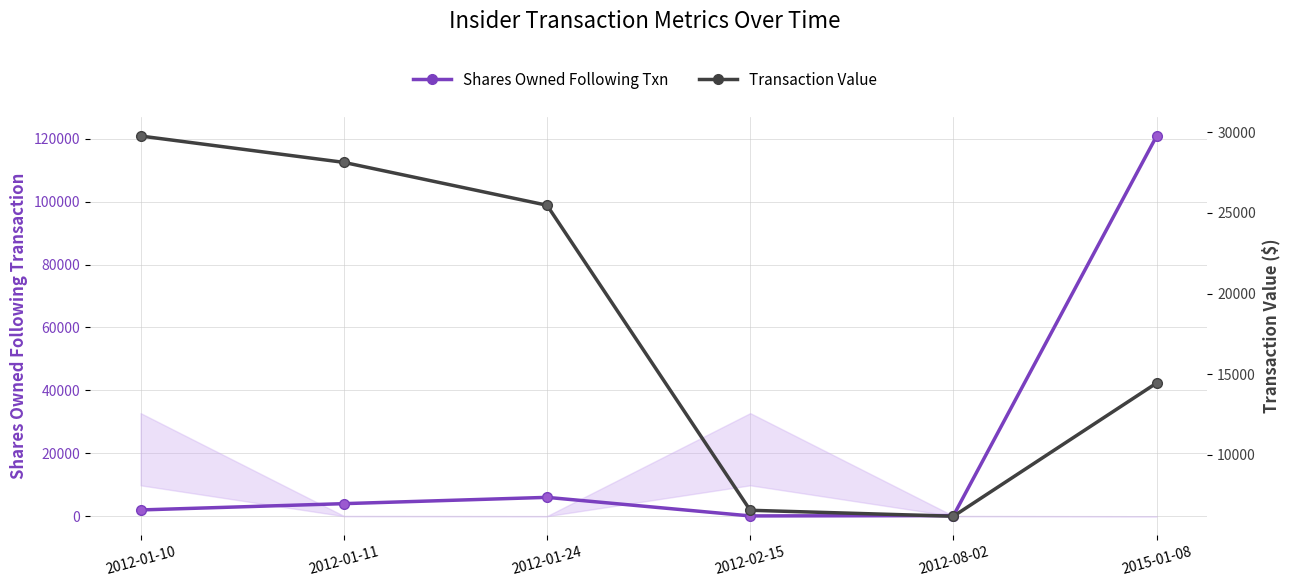

At which label does Transaction Value first exceed 25474?

2012-01-10